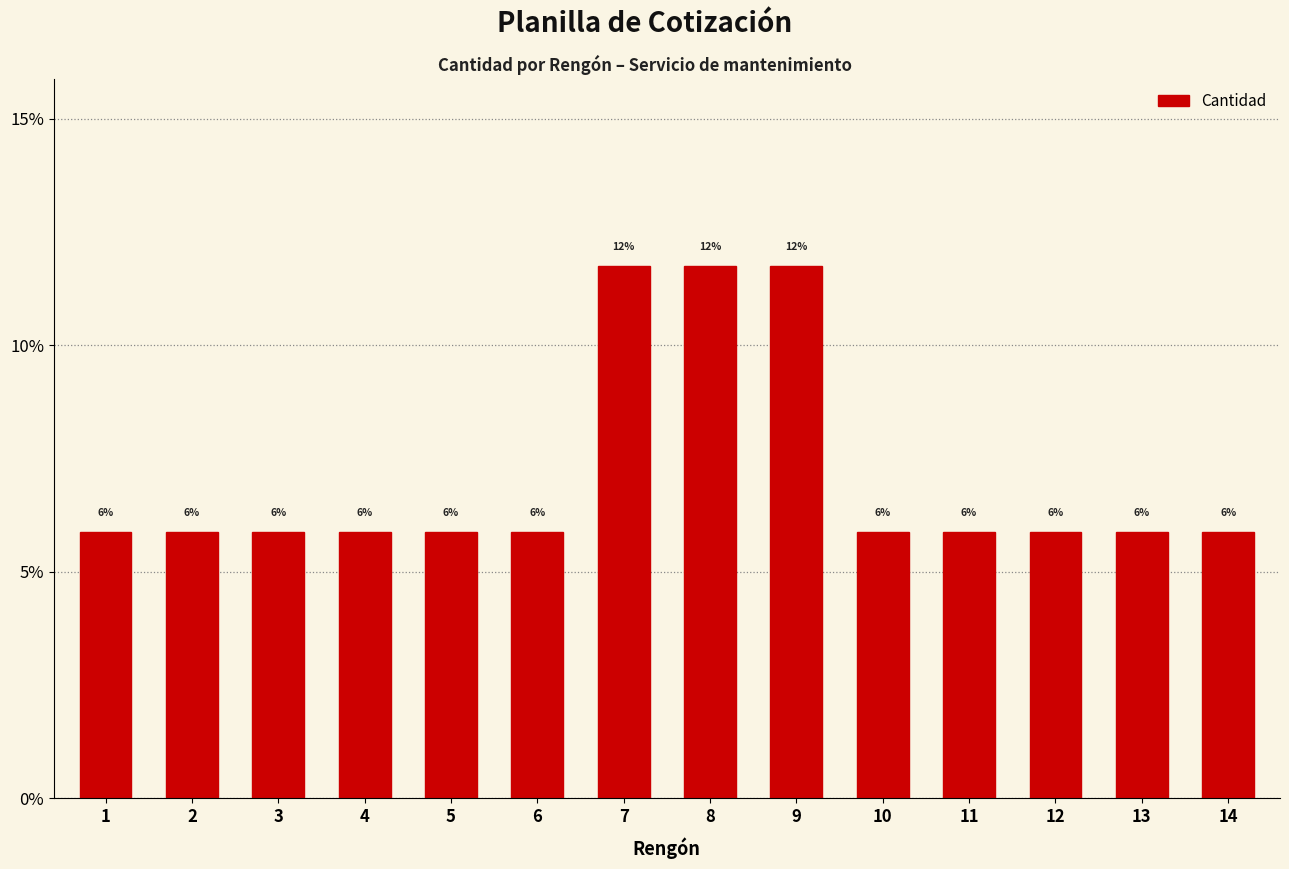

Are the bars horizontal?

No